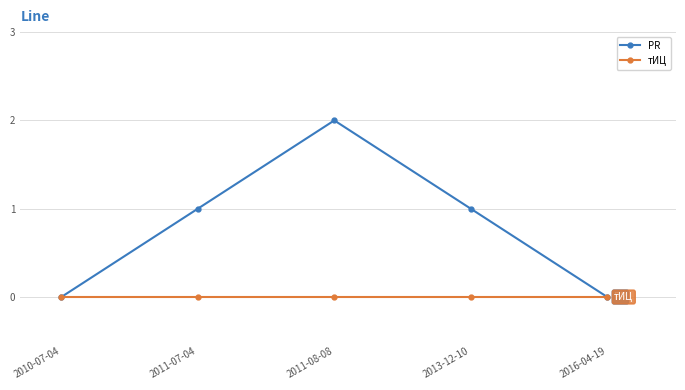

What is the difference between the highest and lowest values at 2011-07-04?

1